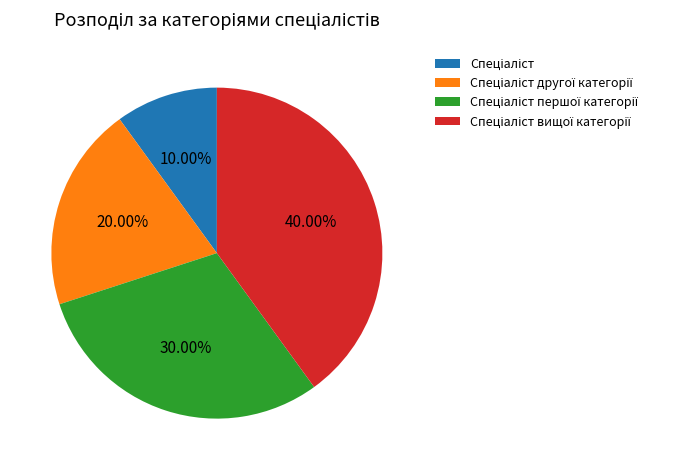

Does any single category account for the majority?

No